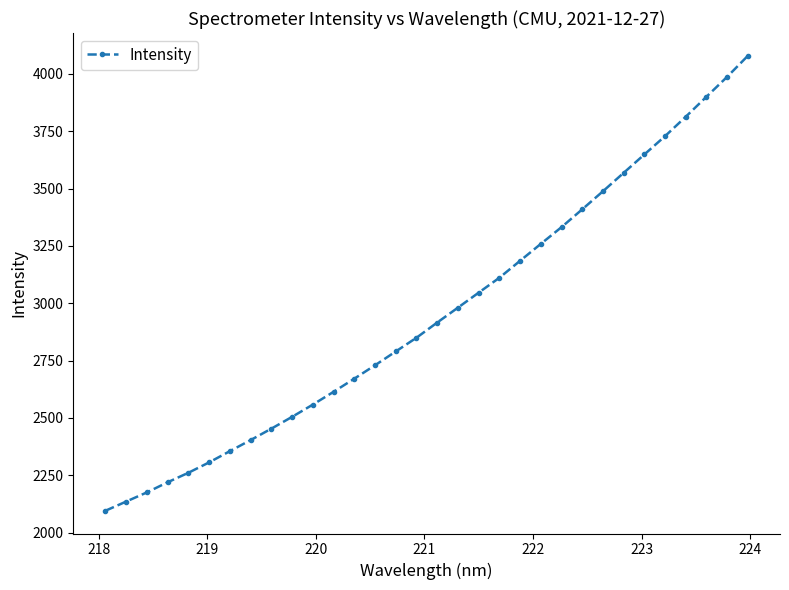

What is the maximum value shown in the chart?

4079.2